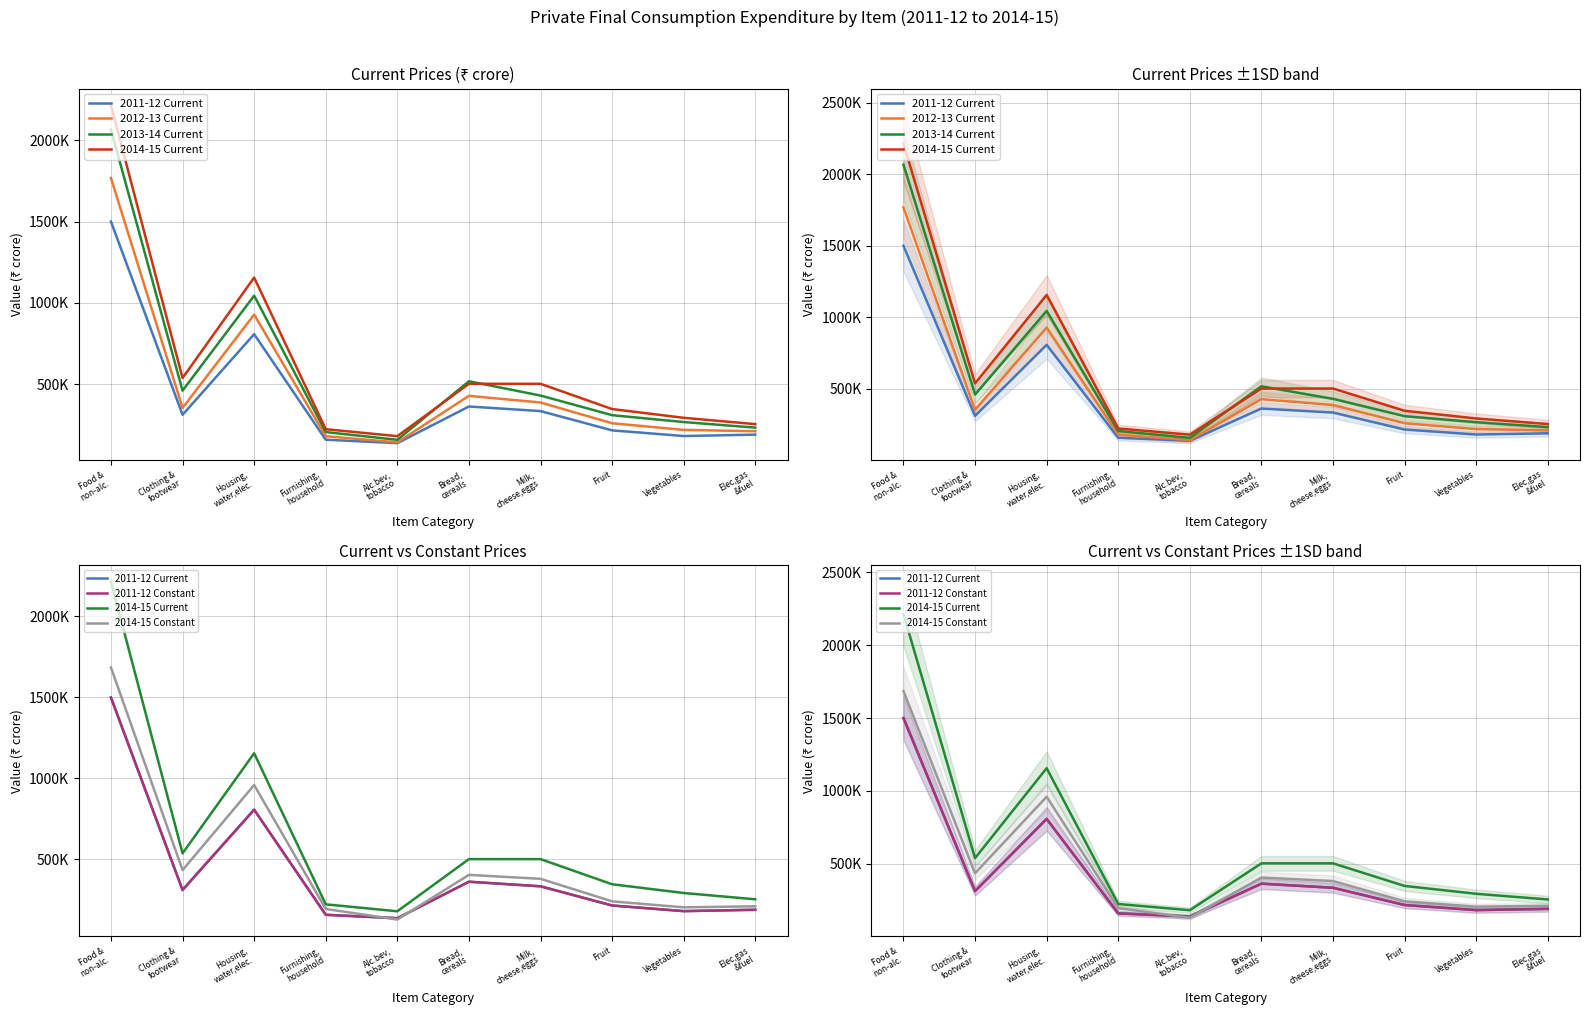

At which category does 2014-15 Constant reach its first local peak?

Housing,
water,elec.